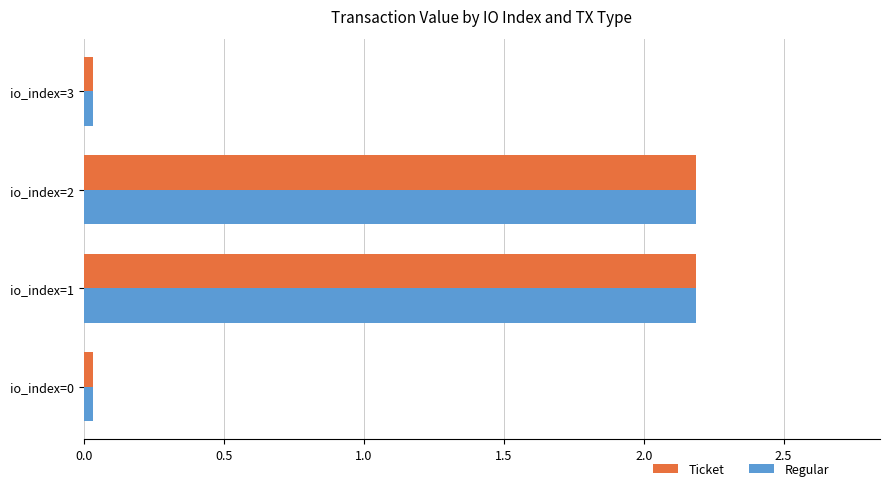

What is the difference between the maximum and minimum values in the Regular series?

2.2